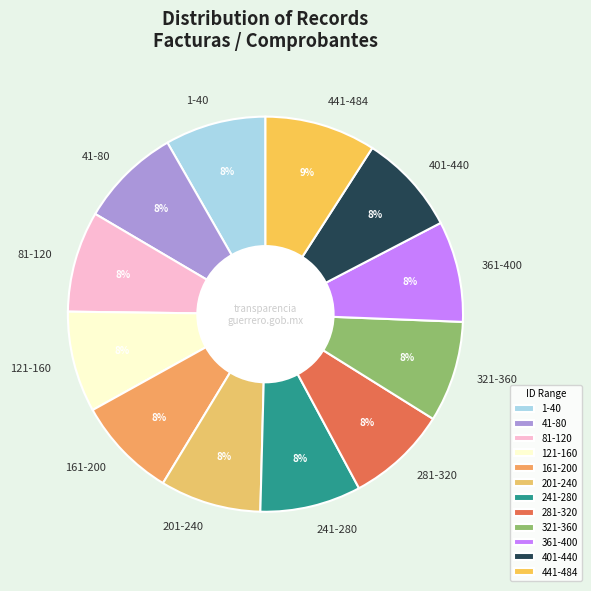

How many segments does this pie chart have?

12